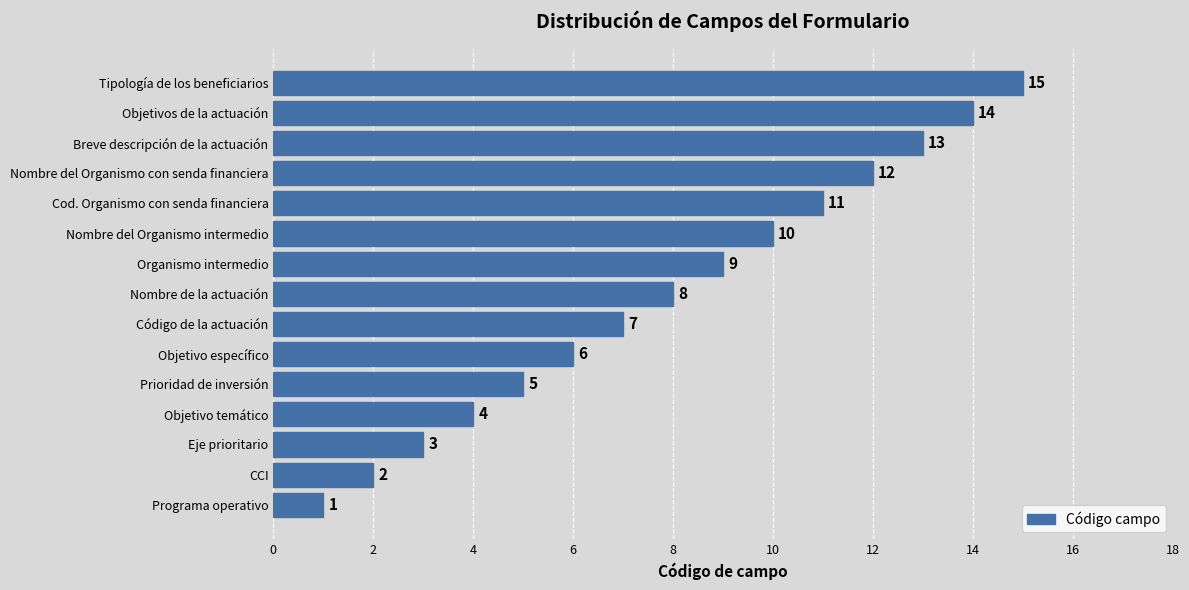

How many bars are there in total?

15